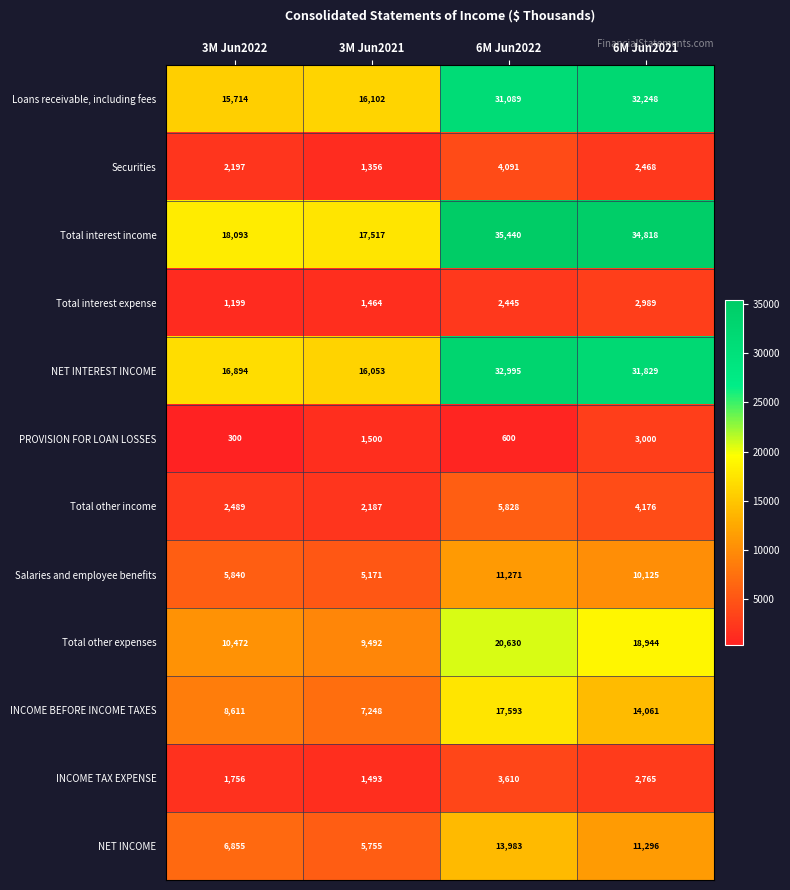

What is the maximum value shown in the chart?

35440